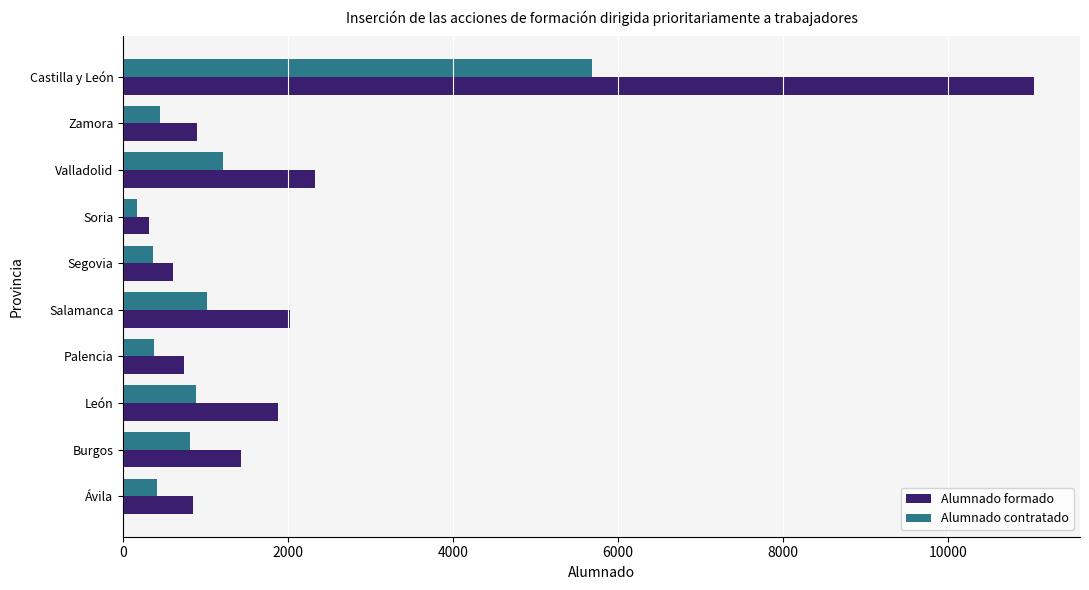

Rank the series at León from highest to lowest value.

Alumnado formado, Alumnado contratado